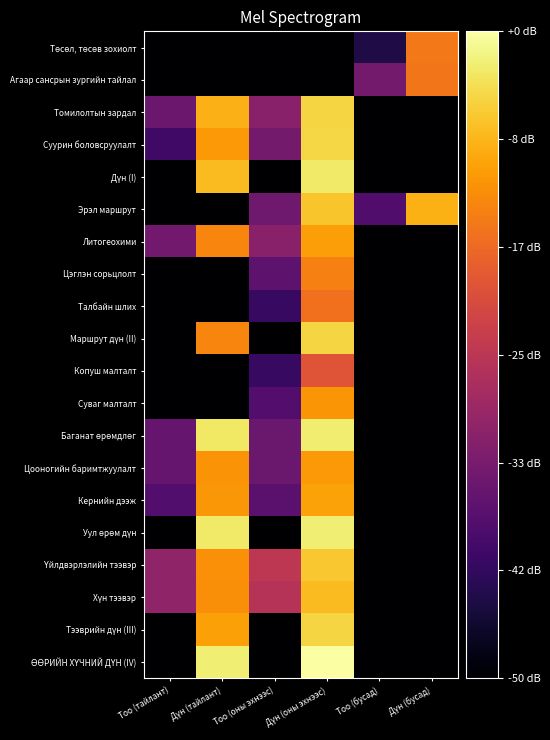

Between Тоо (оны эхнээс) and Тоо (бусад), which is larger?

Тоо (бусад)